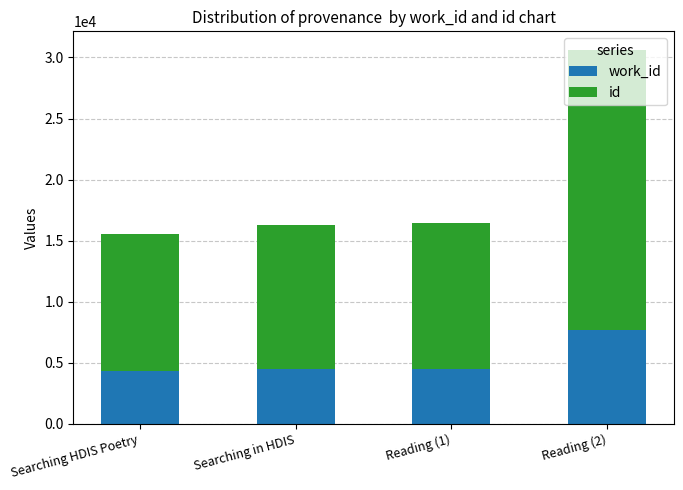

What is the total value across all series at Reading (2)?

30610